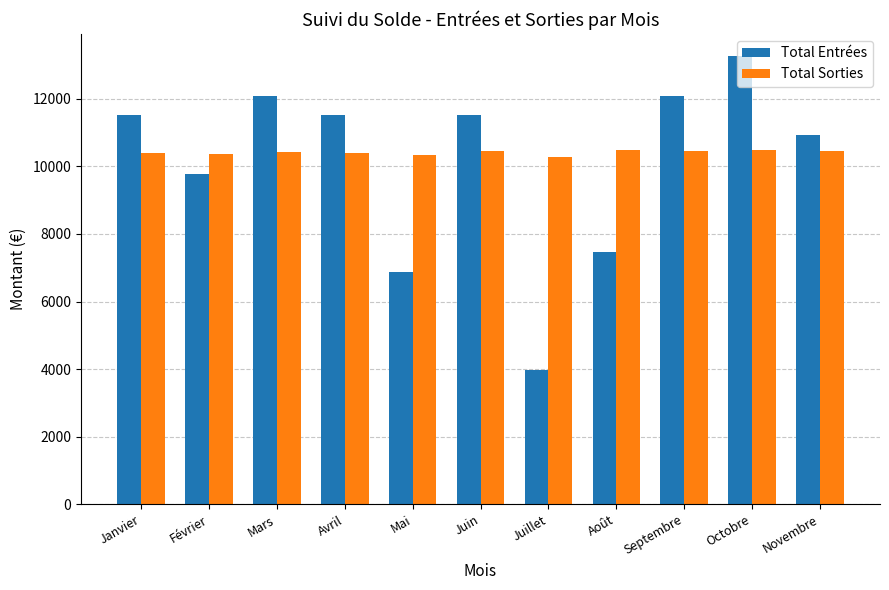

What position from the right is Juillet?

5